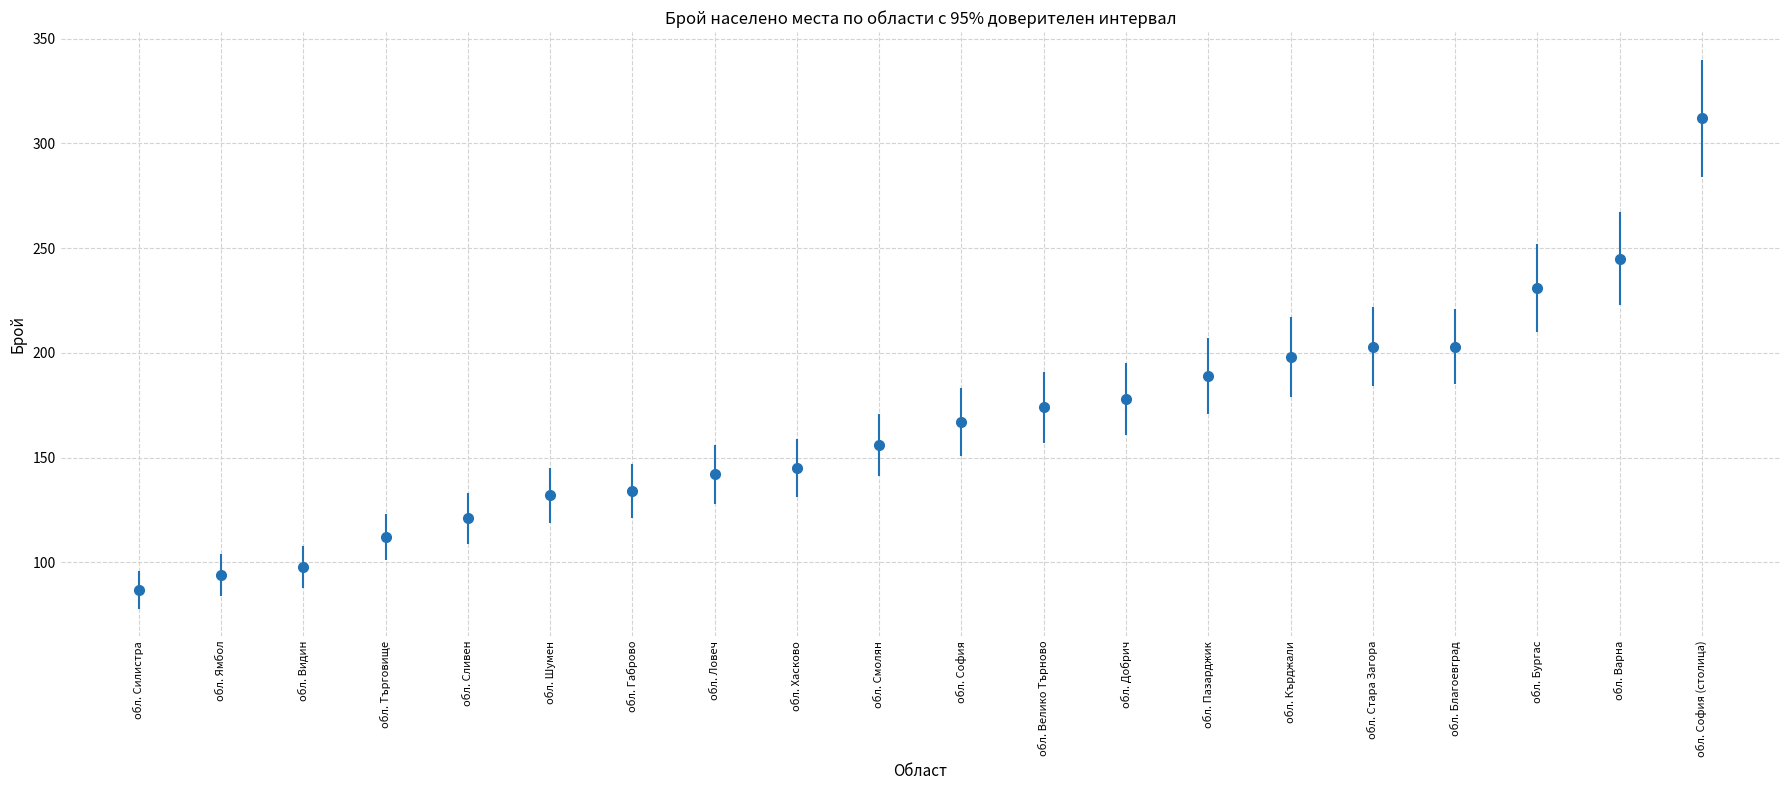

What is the label of the 8th point from the left?

обл. Ловеч